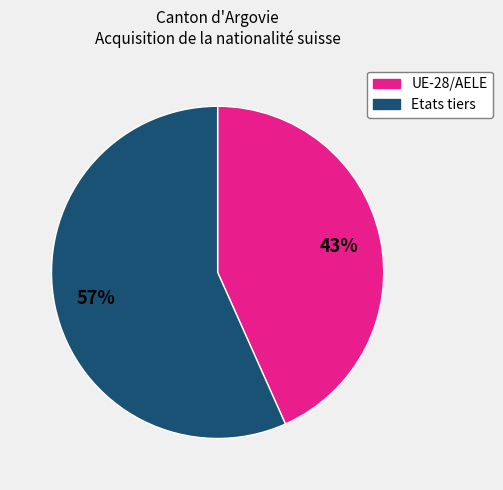

Is it true that Etats tiers is 57% of the pie?

True